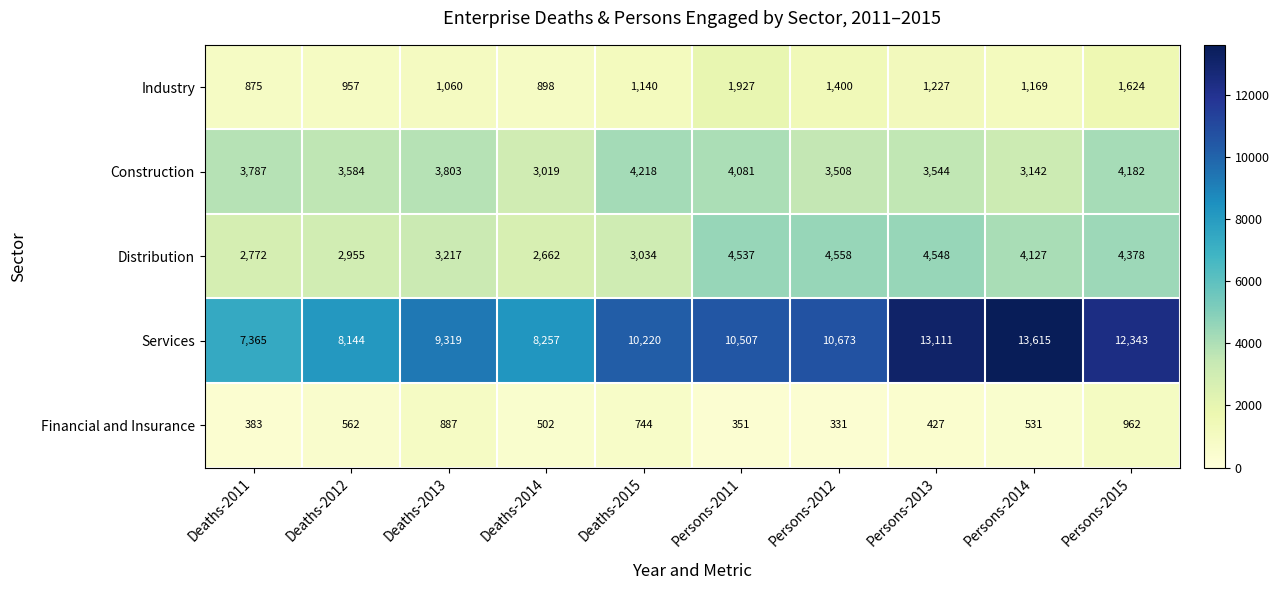

What is the greatest value displayed?

13615